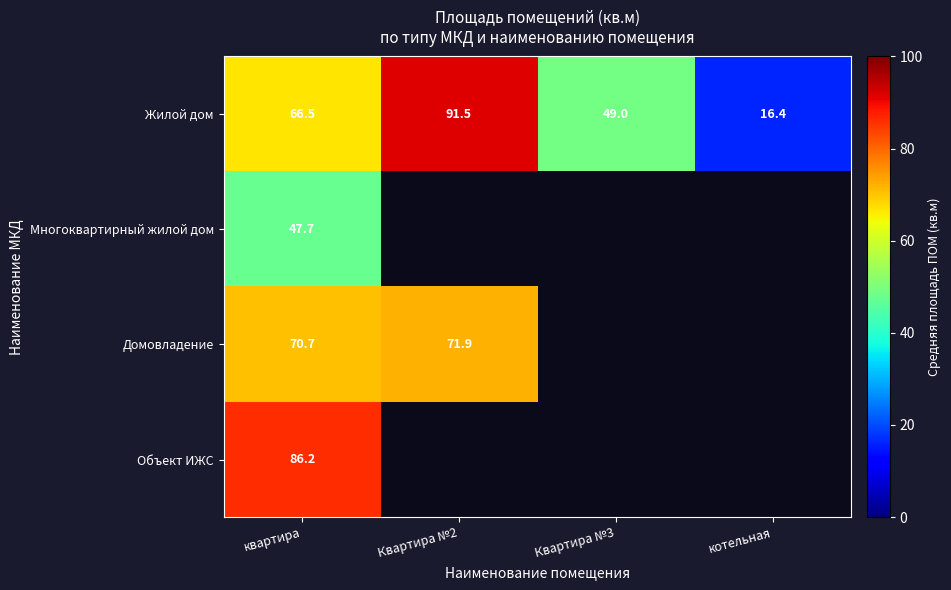

At which label does Жилой дом first exceed 66?

квартира